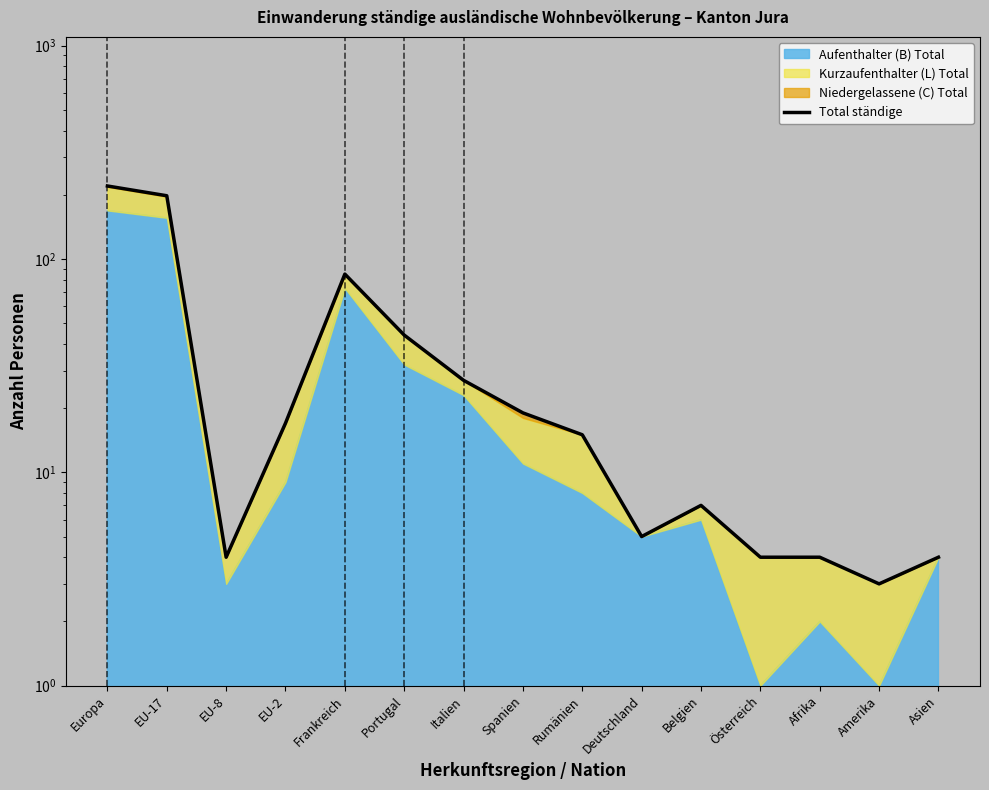

Rank the categories by value from lowest to highest.

Amerika, EU-8, Österreich, Afrika, Asien, Deutschland, Belgien, Rumänien, EU-2, Spanien, Italien, Portugal, Frankreich, EU-17, Europa